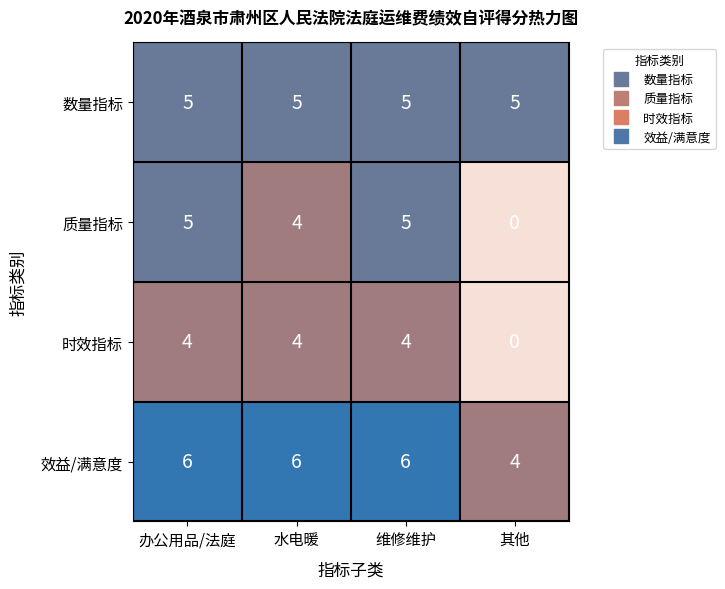

Rank the series by their average value, from highest to lowest.

效益/满意度, 数量指标, 质量指标, 时效指标